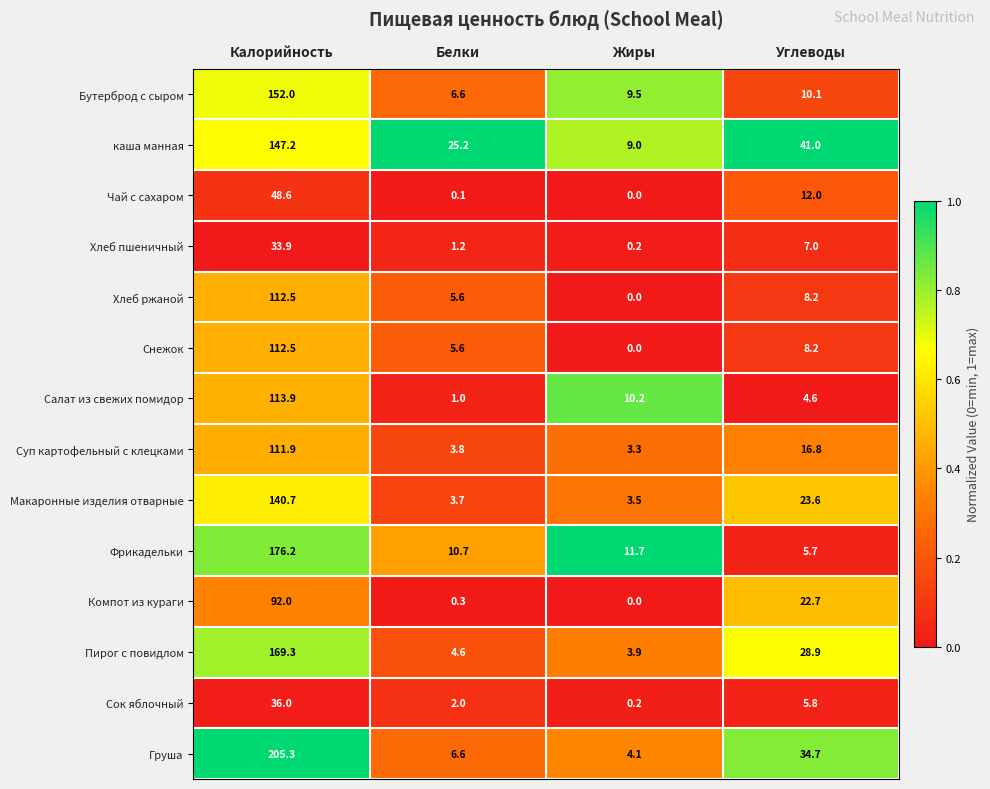

Which series has the widest spread of values?

Груша